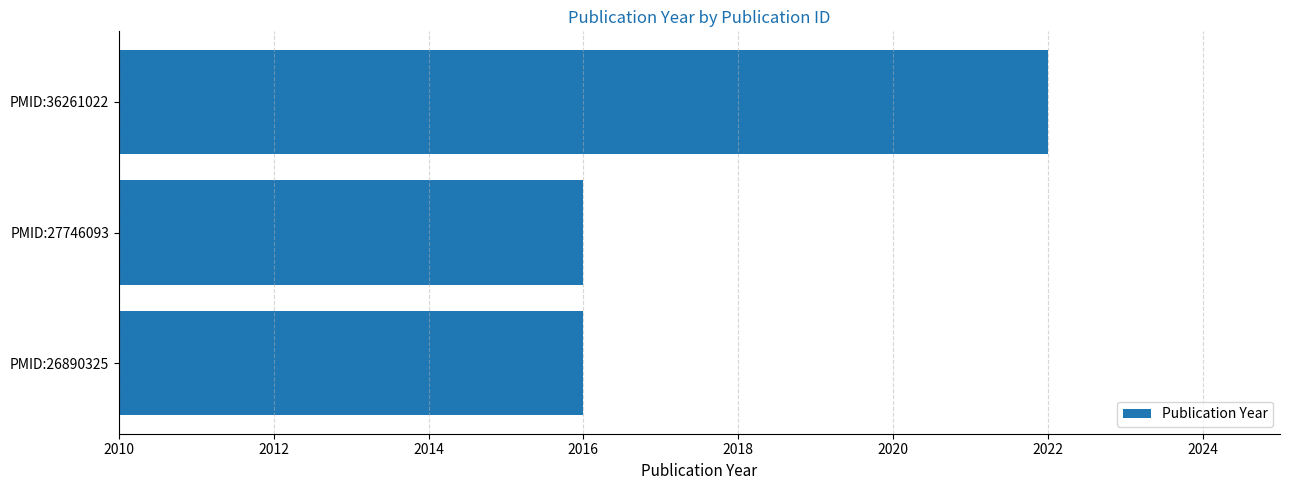

Reading bottom to top, what are all the values shown in this chart?

2016	2016	2022